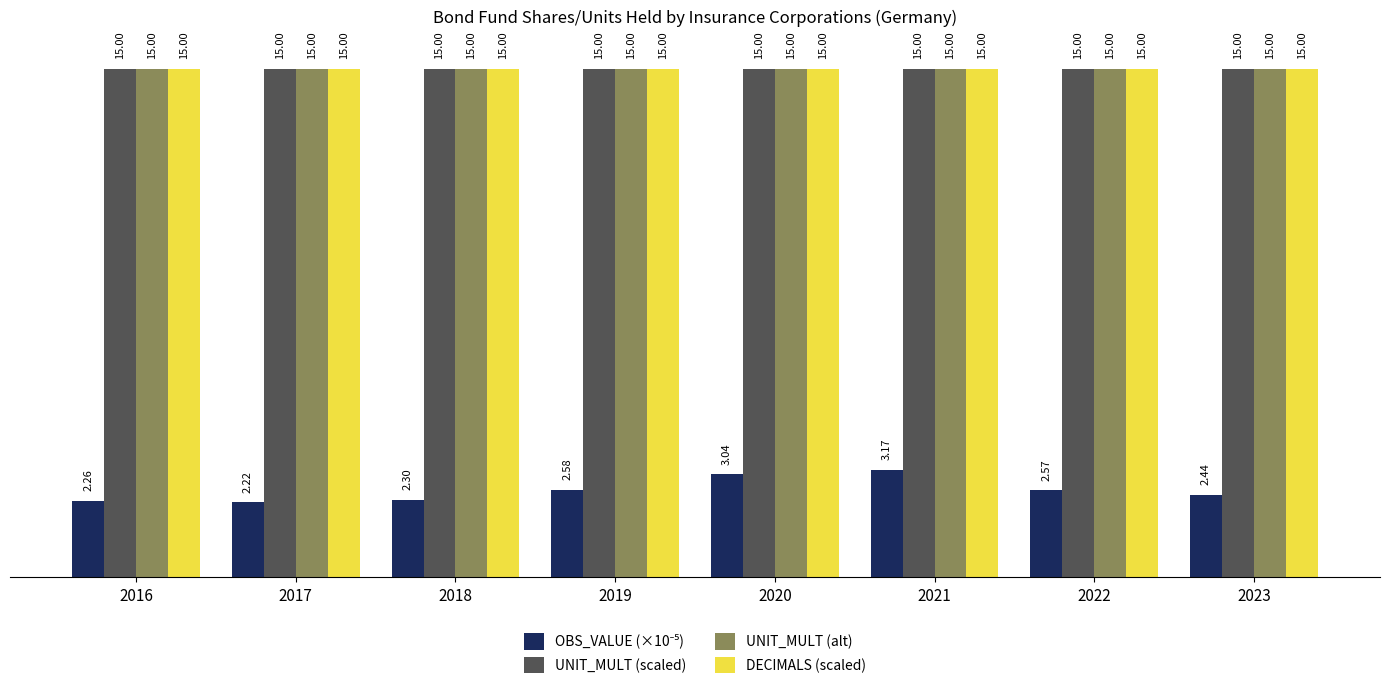

What is the average value of the UNIT_MULT (scaled) series?

15.0